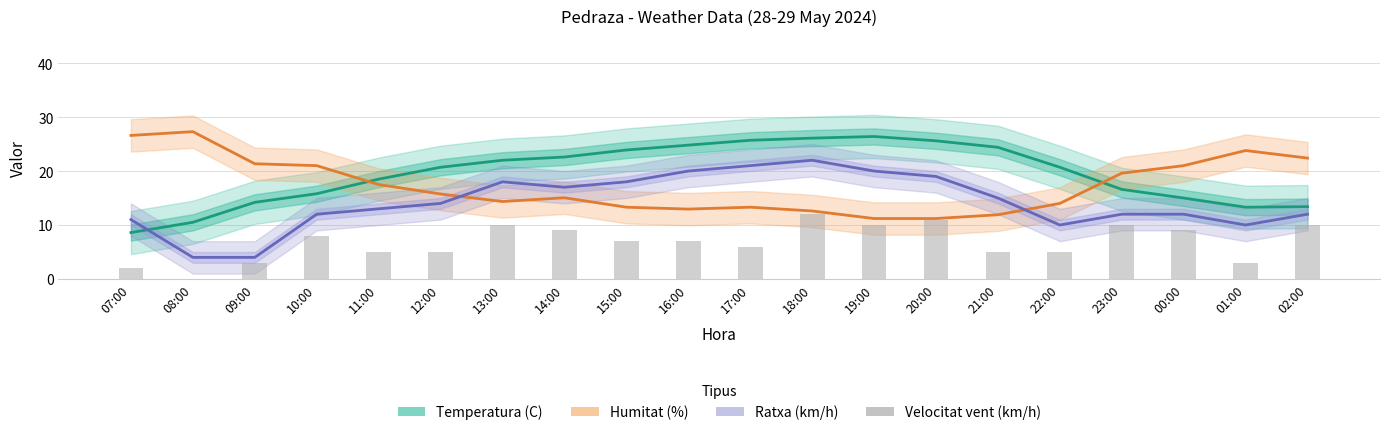

At 21:00, list the series in order from largest to smallest.

Temperatura (C), Ratxa (km/h), Humitat (%), Velocitat vent (km/h)